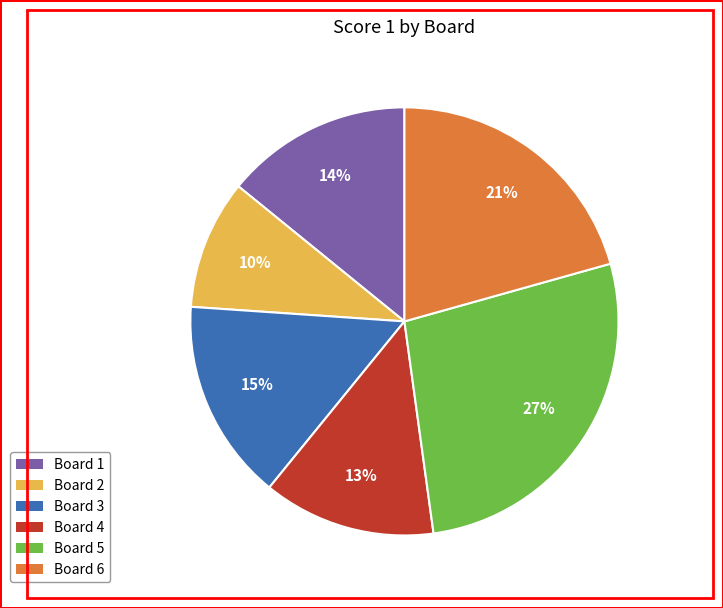

What is the smallest slice in the pie chart?

Board 2